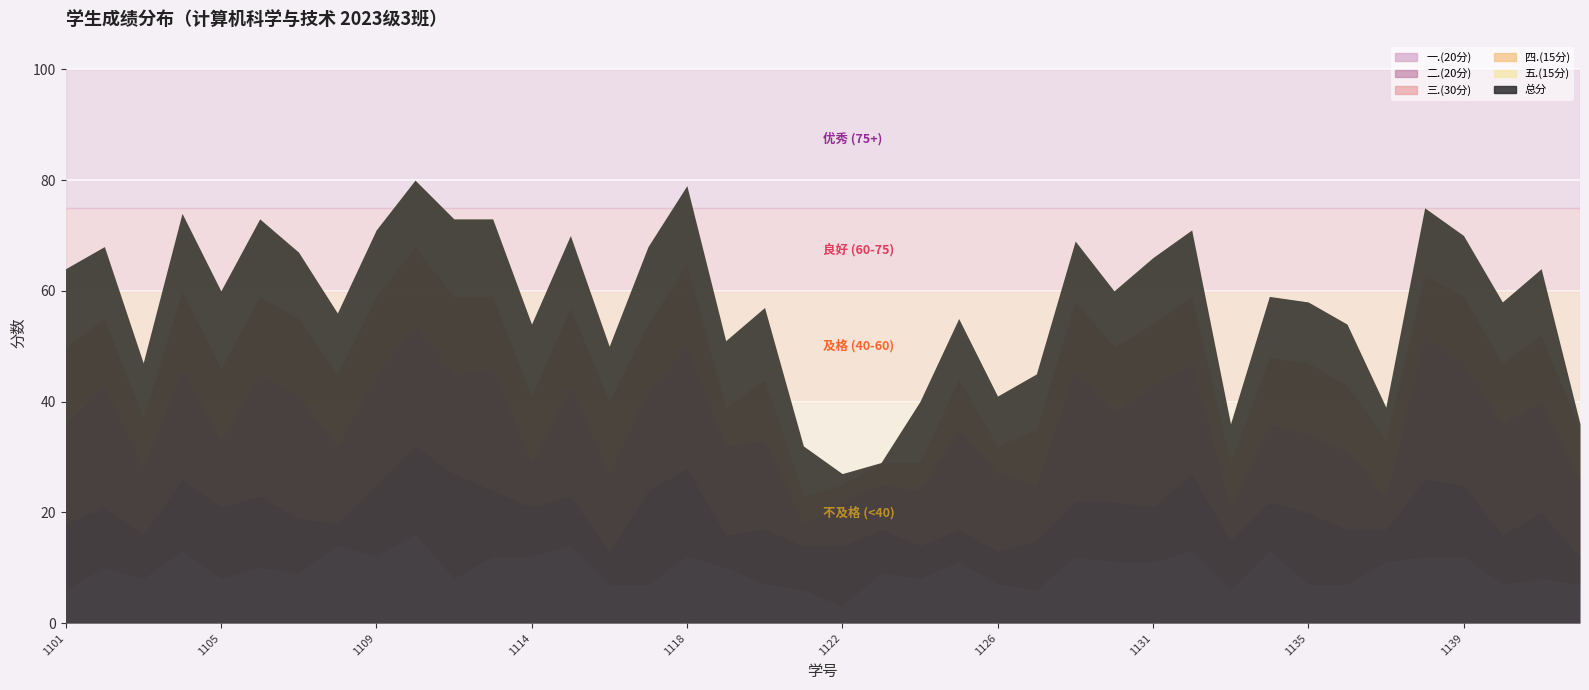

What is the greatest value displayed?

80